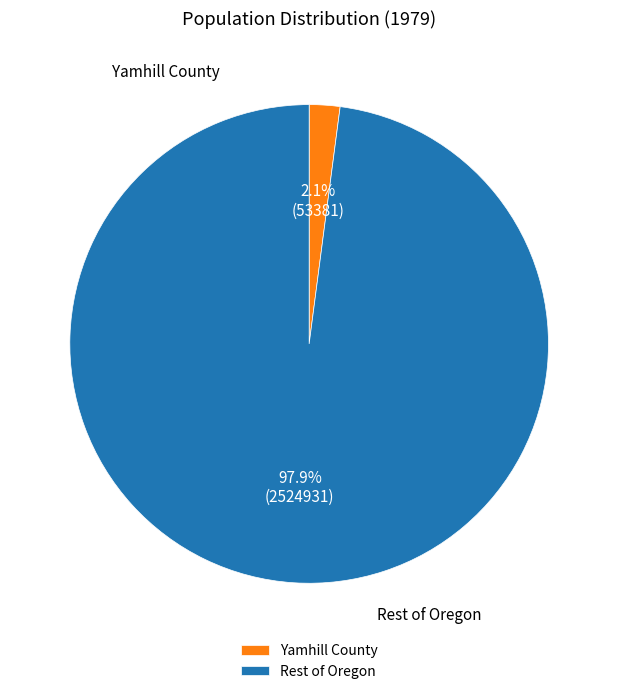

Which category accounts for the majority?

Rest of Oregon